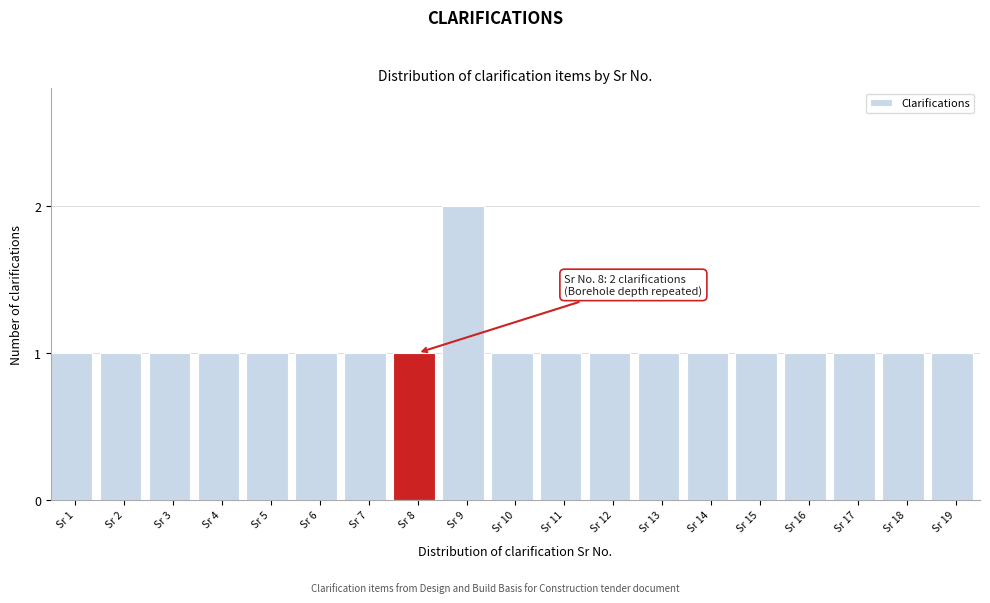

Reading right to left, extract all data points from this chart.

1	1	1	1	1	1	1	1	1	1	2	1	1	1	1	1	1	1	1